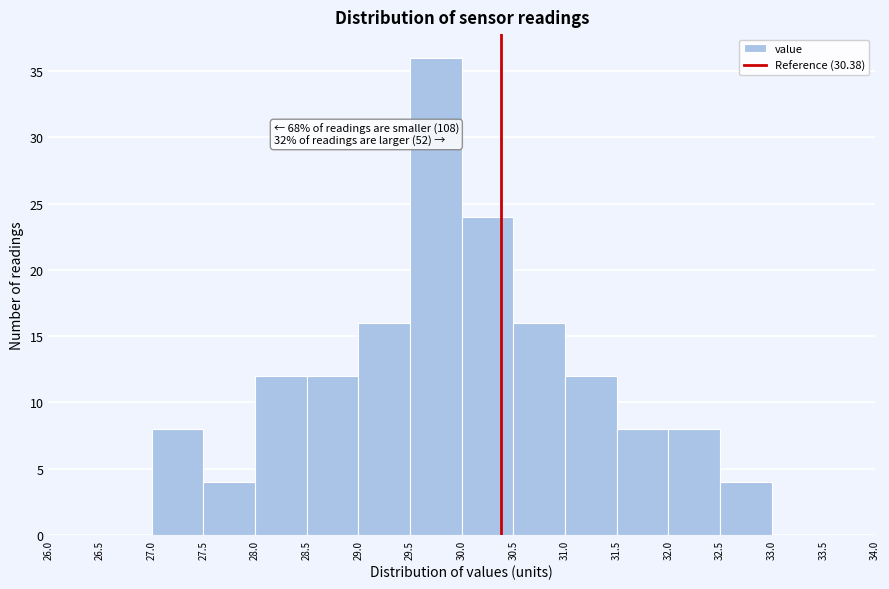

Which range on the x-axis has the tallest bar?

29.5 to 30.0